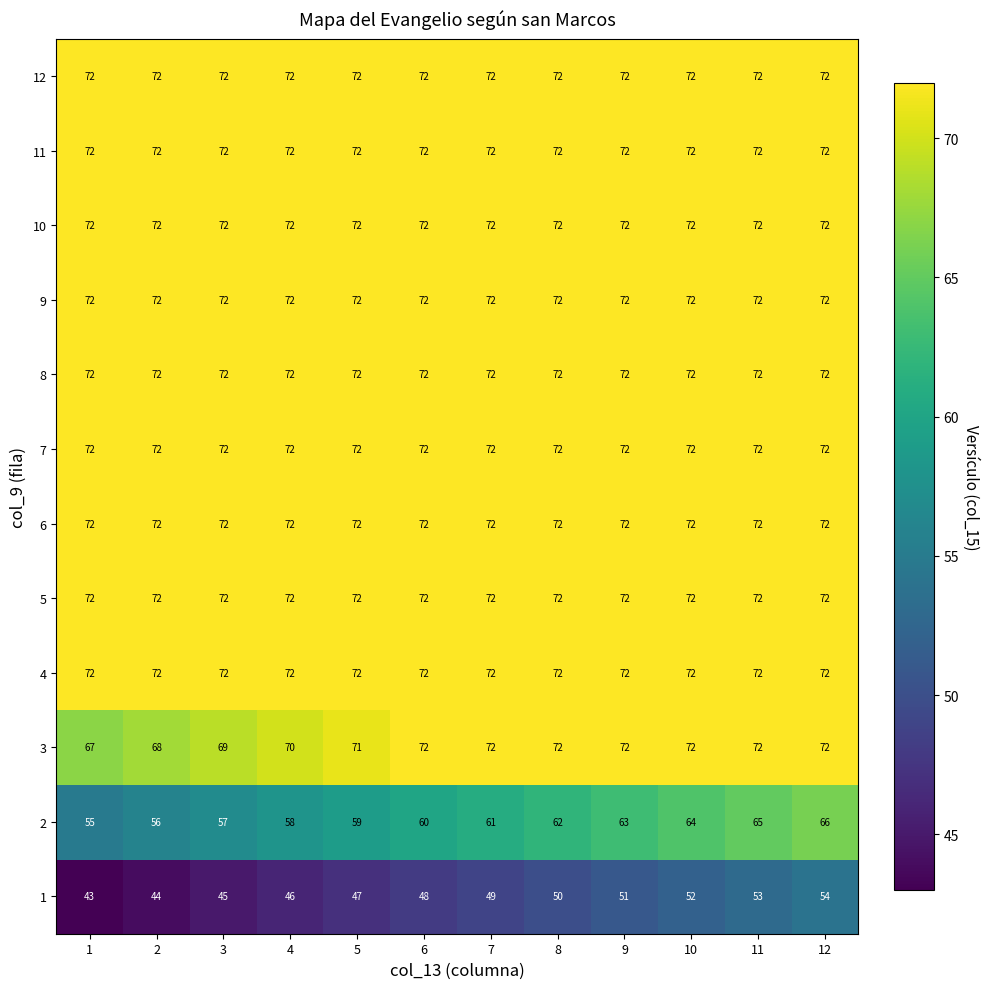

What is the difference between the highest and lowest values at 4?

26